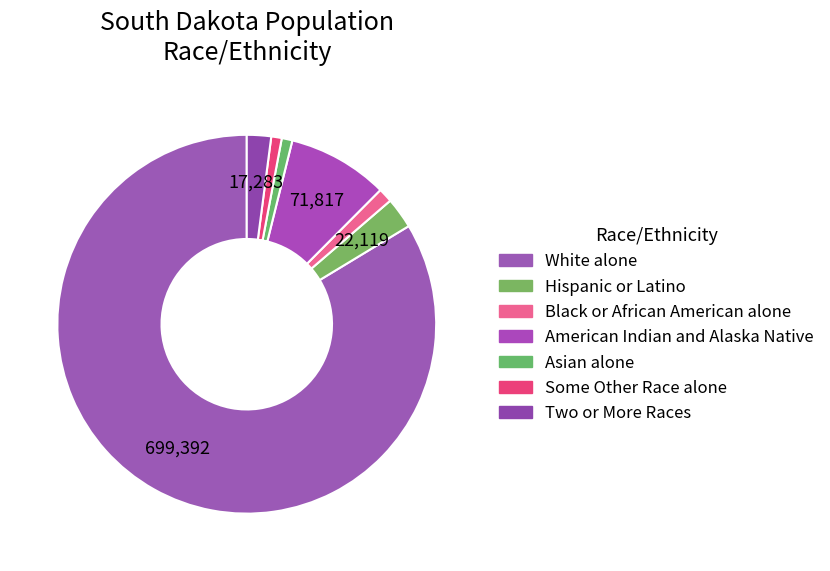

How many slices are in this pie chart?

7